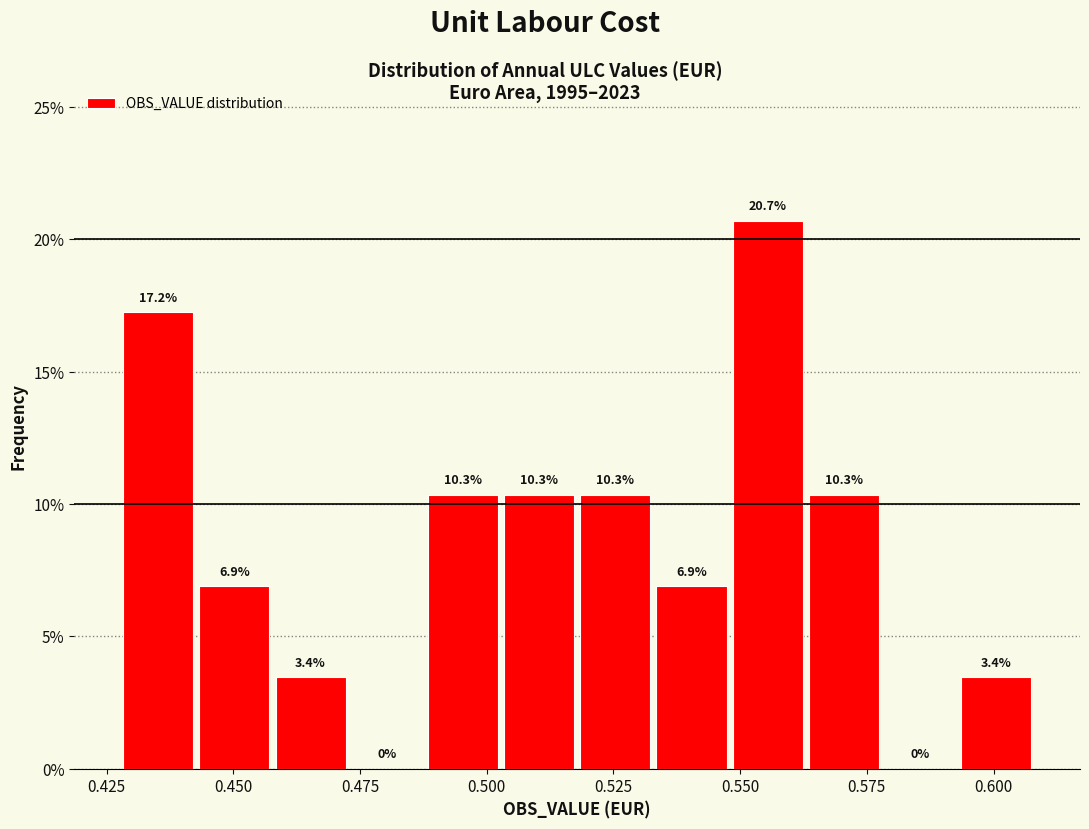

Around what value on the x-axis is the tallest bar? Give the approximate position of its centre, as read against the axis.

0.555